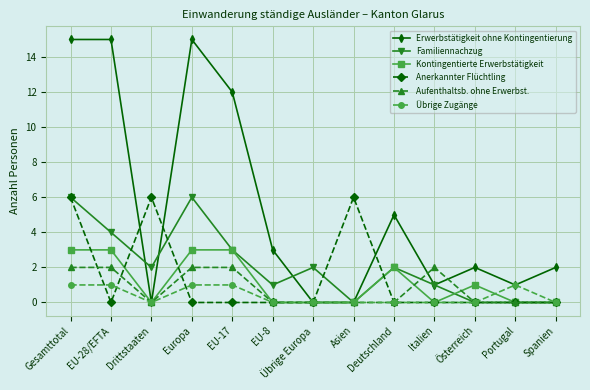

What is the maximum value shown in the chart?

15